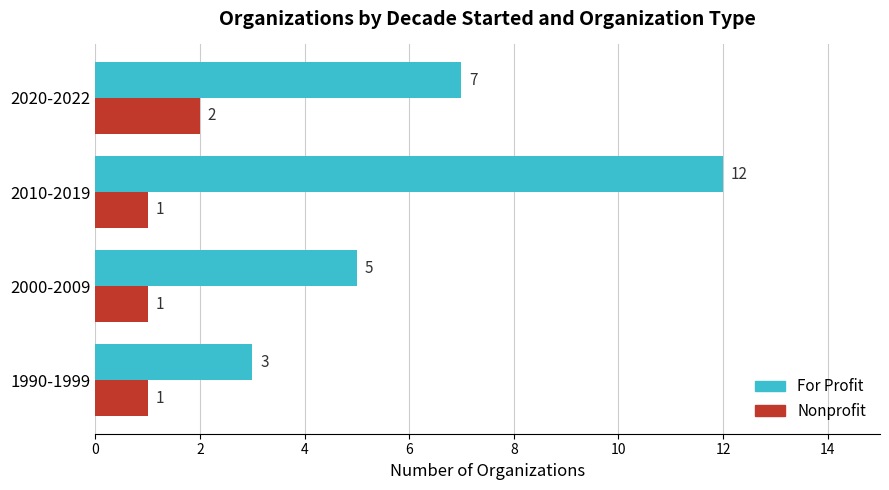

The value of Nonprofit at 1990-1999 is 0. True or false?

False